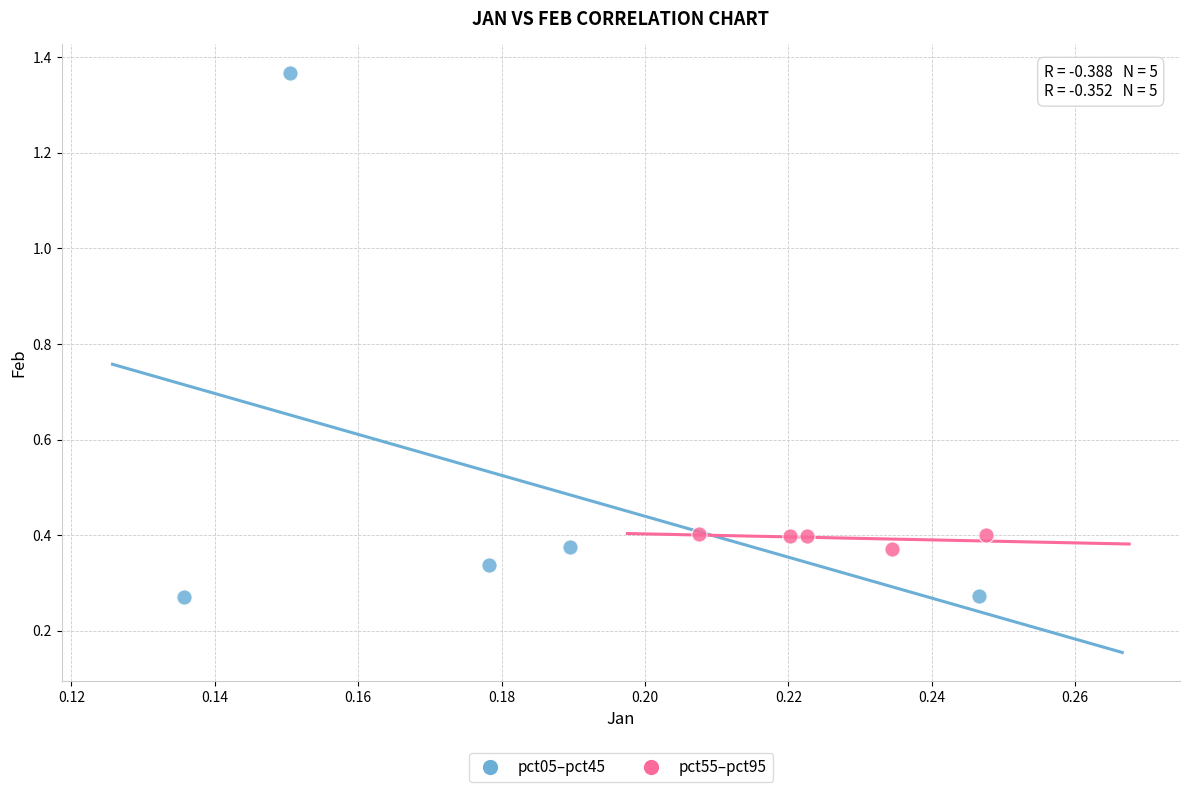

Which series reaches the minimum Y coordinate?

pct05–pct45